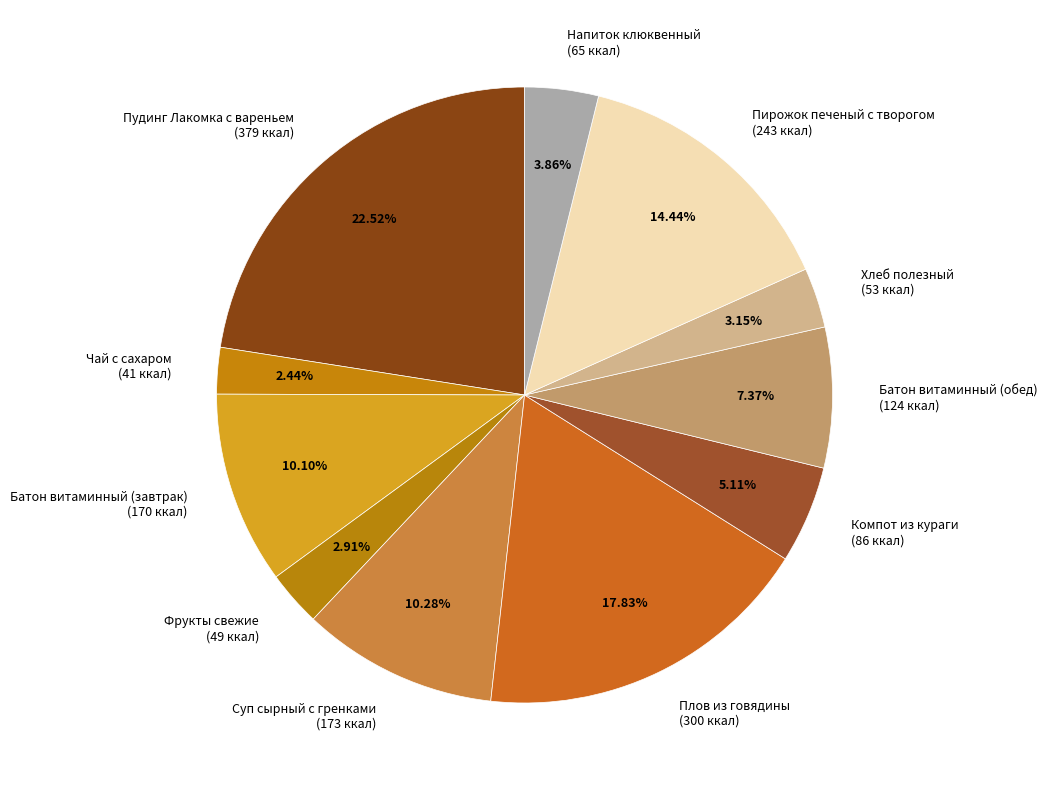

To the nearest percent, what portion does Чай с сахаром represent?

2%